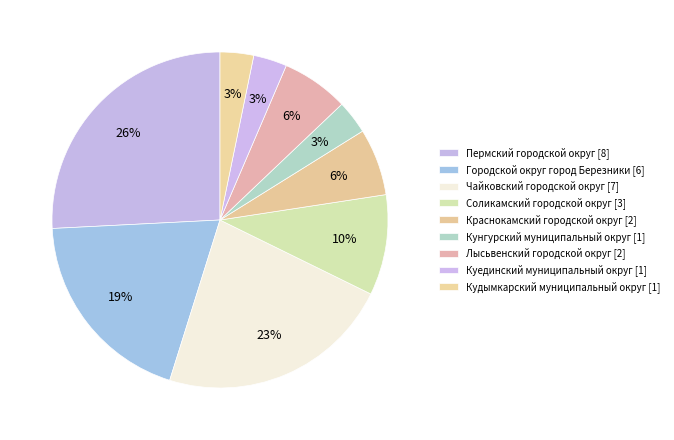

Which slice is the largest?

Пермский городской округ